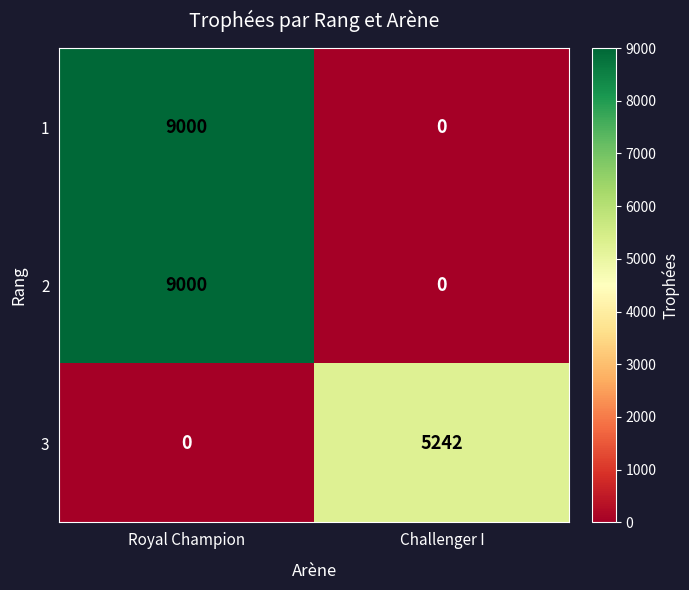

What is the average value of the 3 series?

2621